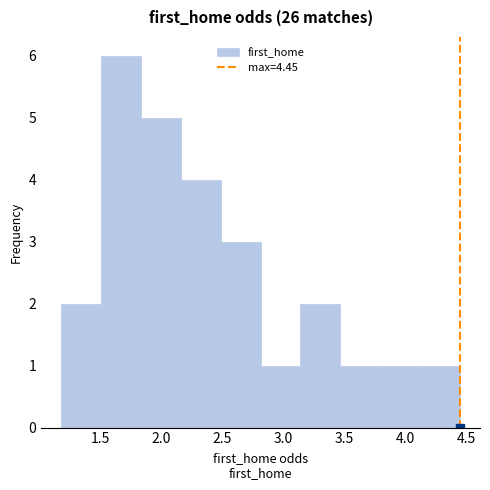

What is the height of the bar covering 3.80 to 4.10 on the x-axis? Neither the bar edges nor the heights are printed on the chart, so give them approximately, as read against the axes.

1